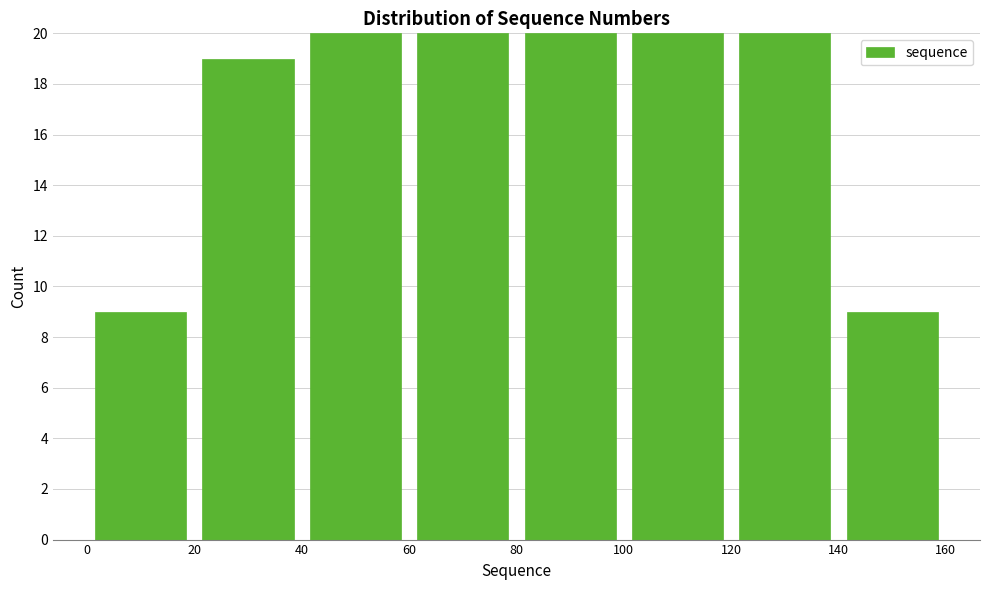

Reading left to right, transcribe this chart: for each bar, give the range it covers on the x-axis and its height. The values are not printed on the chart, so give them approximately, as read against the axis.

0 to 20: 9
20 to 40: 19
40 to 60: 20
60 to 80: 20
80 to 100: 20
100 to 120: 20
120 to 140: 20
140 to 160: 9